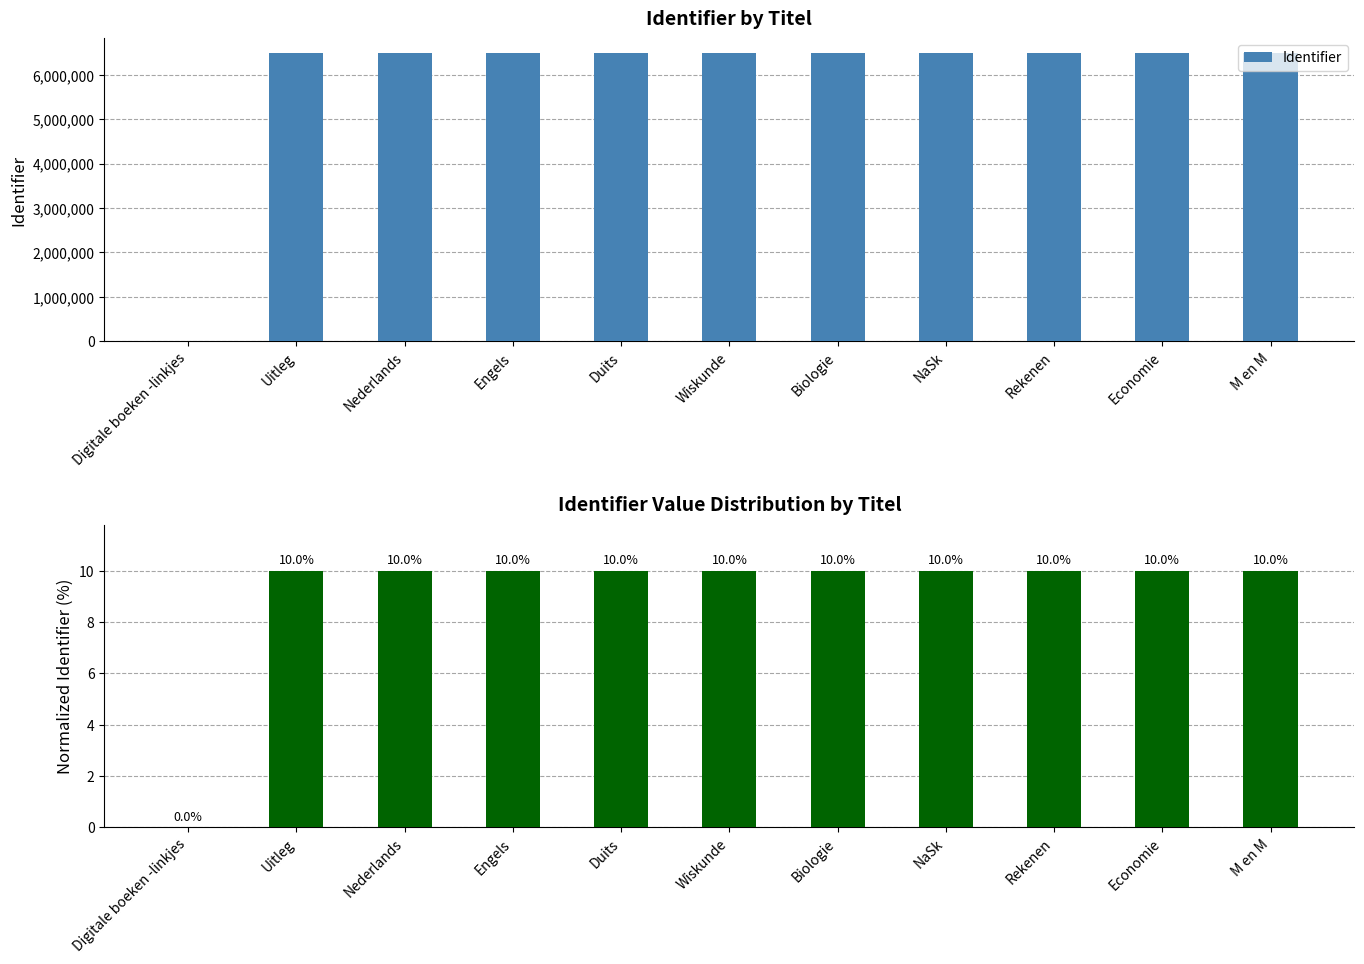

Which series has the largest total across all categories?

Identifier